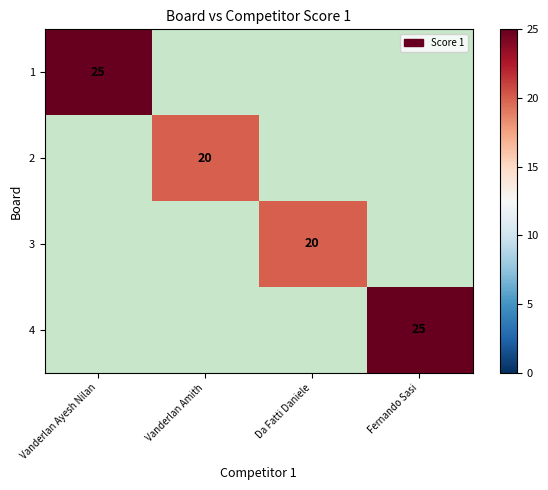

Is it true that 3 equals 20 at Da Fatti Daniele?

True